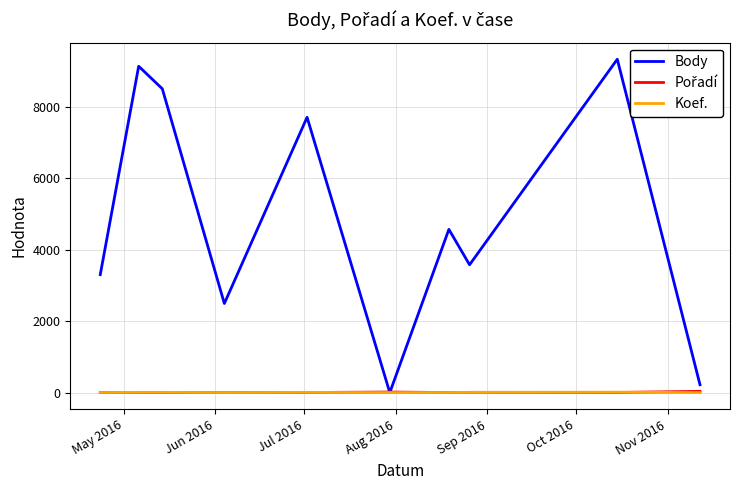

Which series has the largest total across all categories?

Body